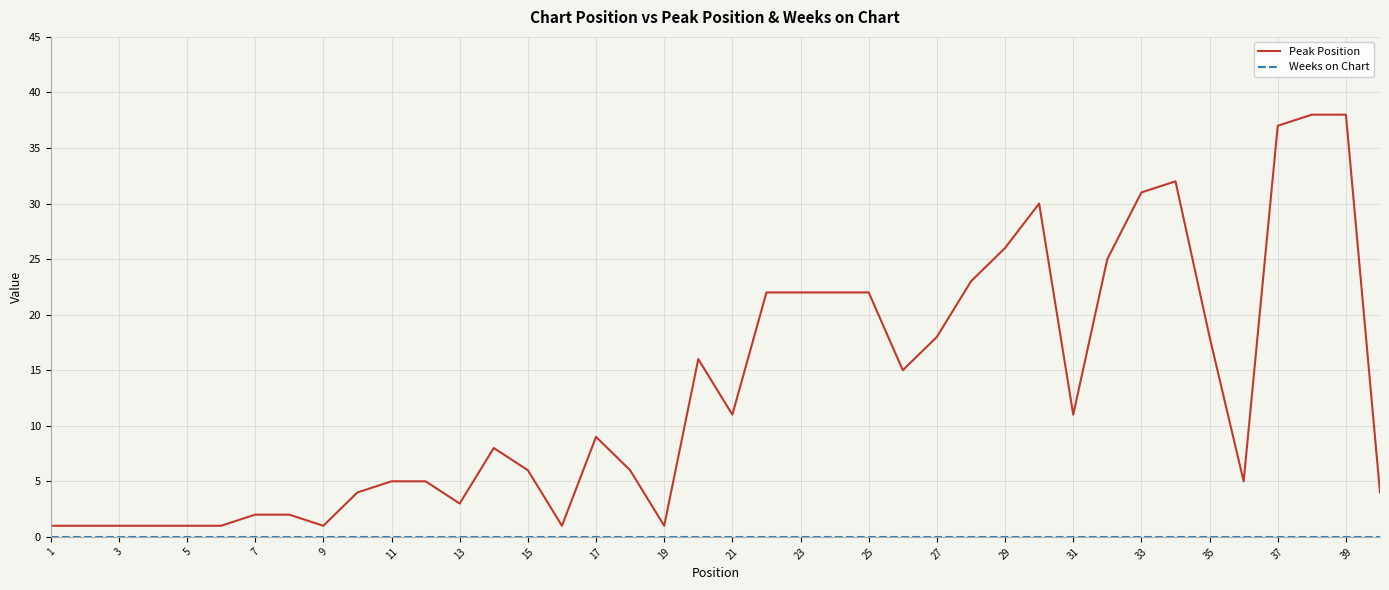

Which series has the largest total across all categories?

Peak Position